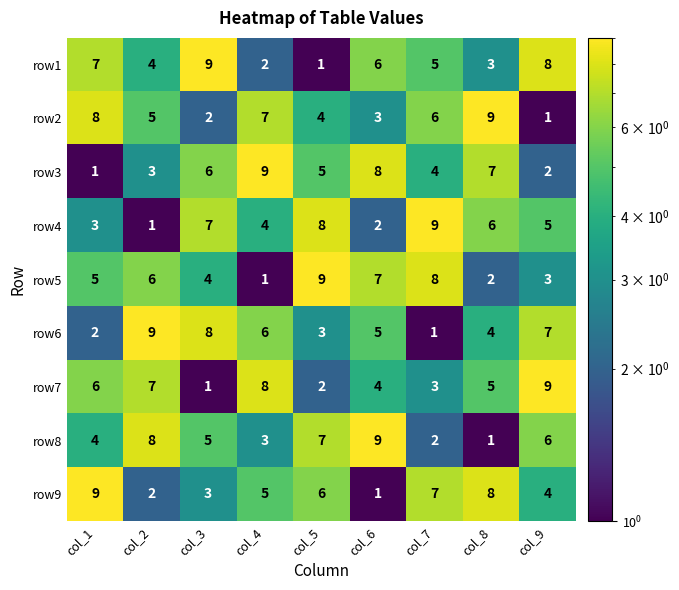

Which category has the lowest value in the row1 series?

col_5